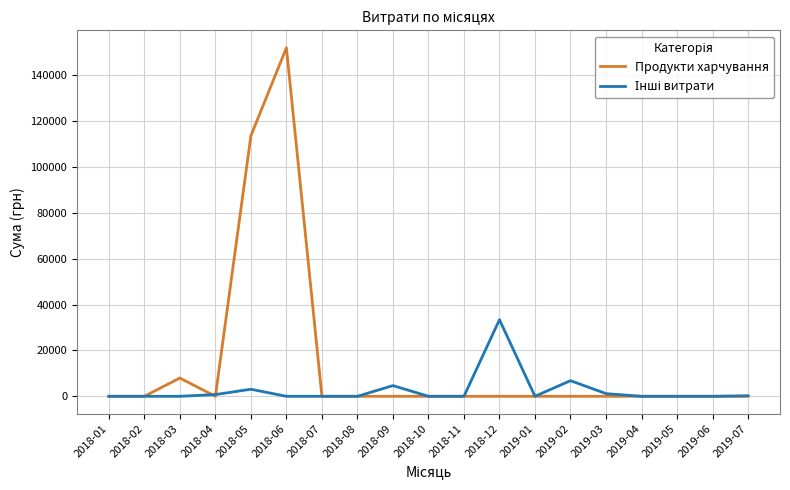

Which label corresponds to the largest value in the chart?

2018-06